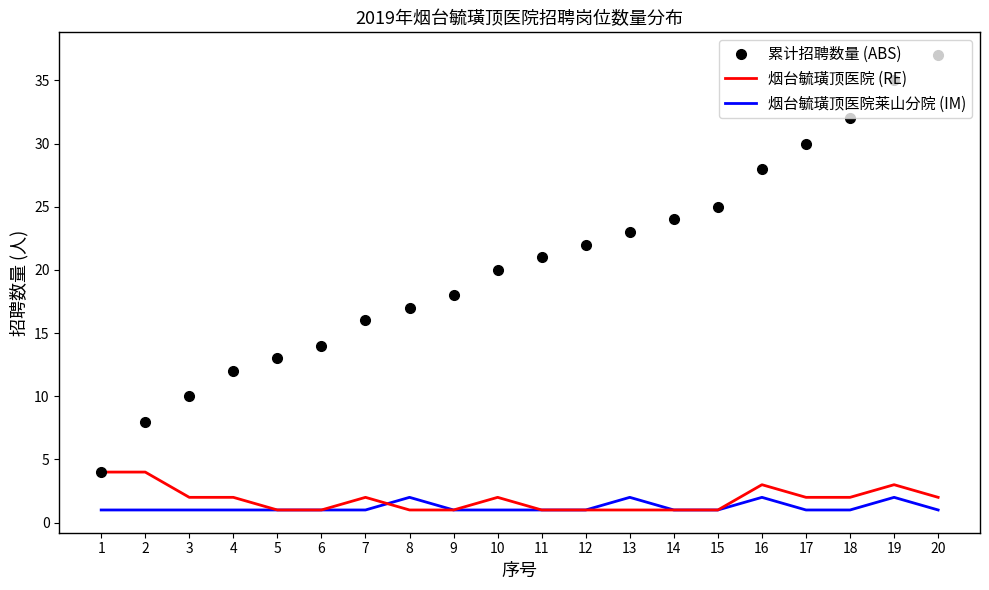

What is the minimum value for 烟台毓璜顶医院莱山分院 (IM)?

1